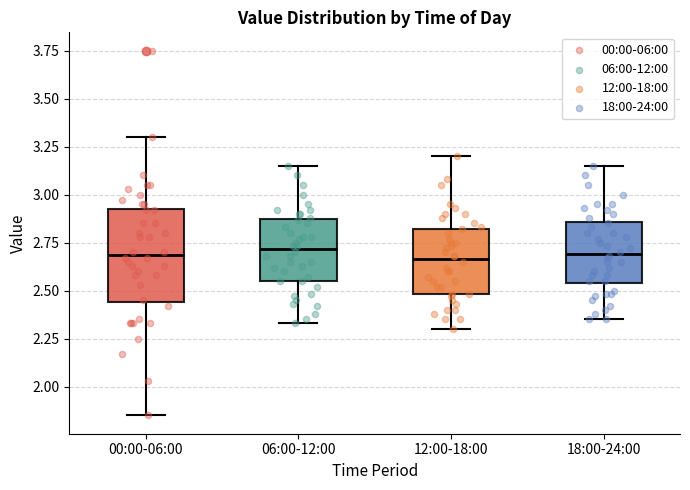

Reading left to right, read every box against the y-axis: the position of its median line, the range the box covers, and the ends of its whiskers. The values are not printed on the chart, so give them approximately, as read against the axis.

00:00-06:00: median 2.70, box 2.45 to 2.95, whiskers 1.85 to 3.30
06:00-12:00: median 2.70, box 2.55 to 2.85, whiskers 2.35 to 3.15
12:00-18:00: median 2.65, box 2.50 to 2.80, whiskers 2.30 to 3.20
18:00-24:00: median 2.70, box 2.55 to 2.85, whiskers 2.35 to 3.15